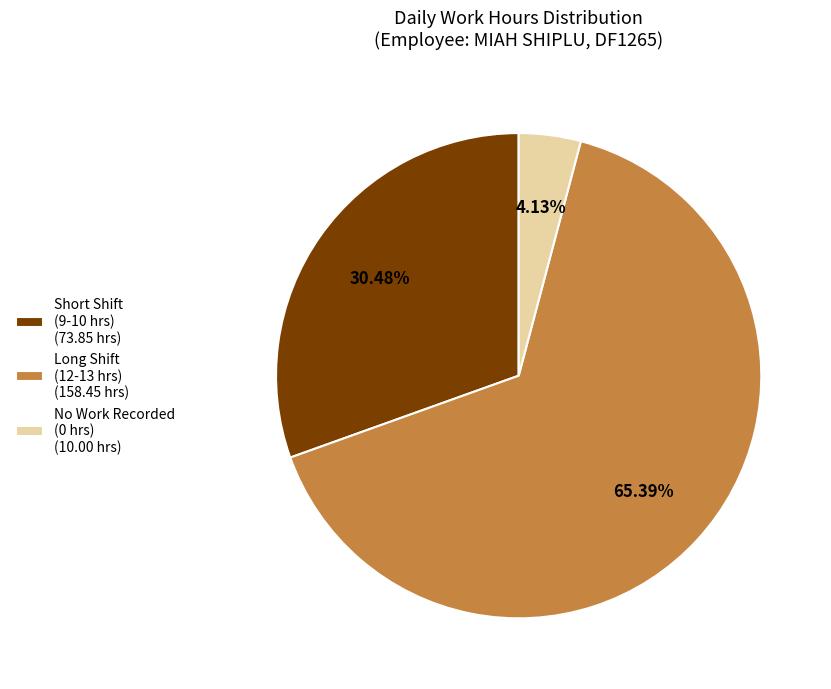

Between Short Shift (9-10 hrs) (73.85 hrs) and No Work Recorded (0 hrs) (10.00 hrs), which is larger?

Short Shift (9-10 hrs) (73.85 hrs)